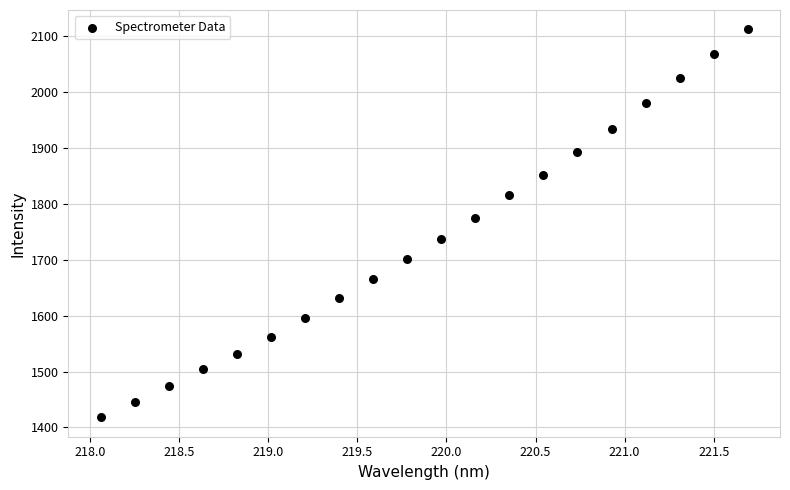

What Y value in the scatter plot is closest to 1765?

1775.2